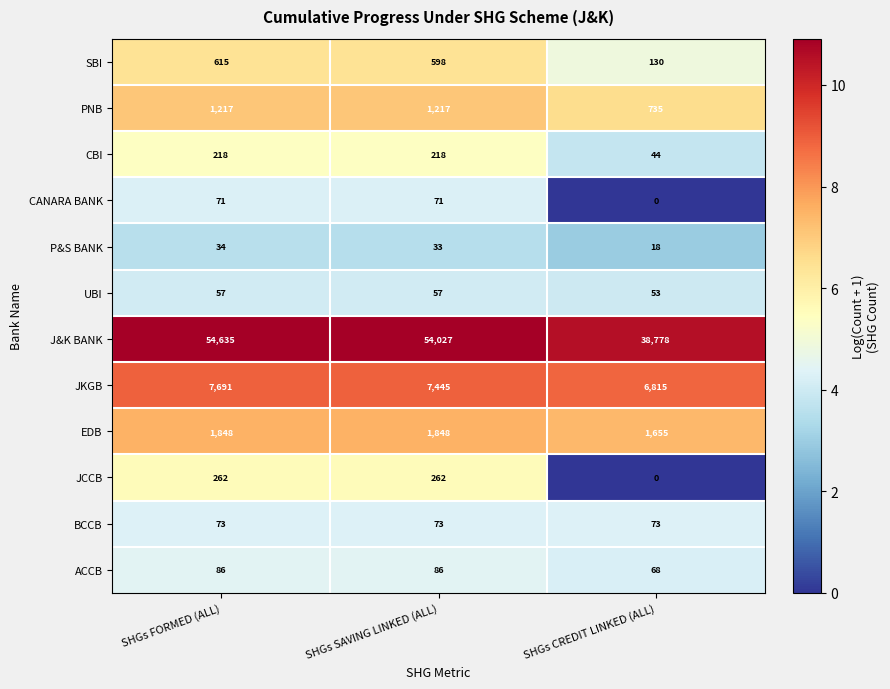

What is the total value across all series at SHGs FORMED (ALL)?

66807